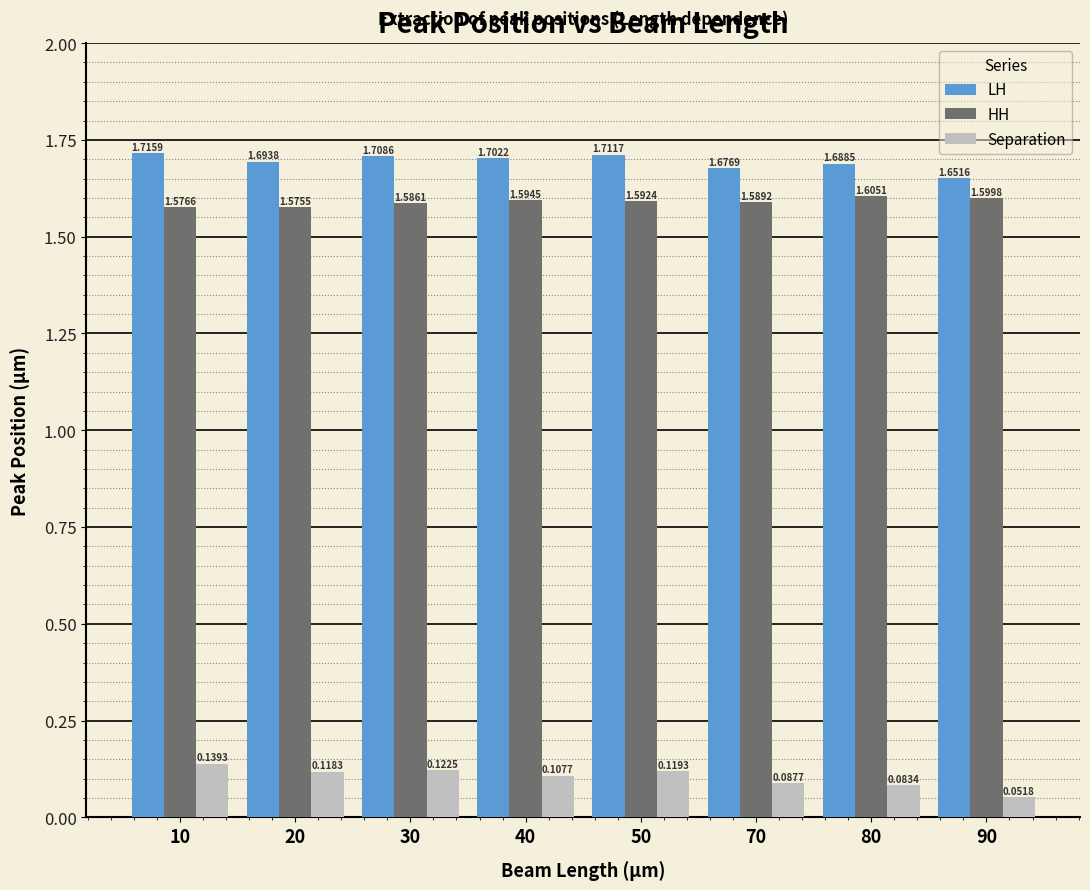

Rank the series at 20 from highest to lowest value.

LH, HH, Separation